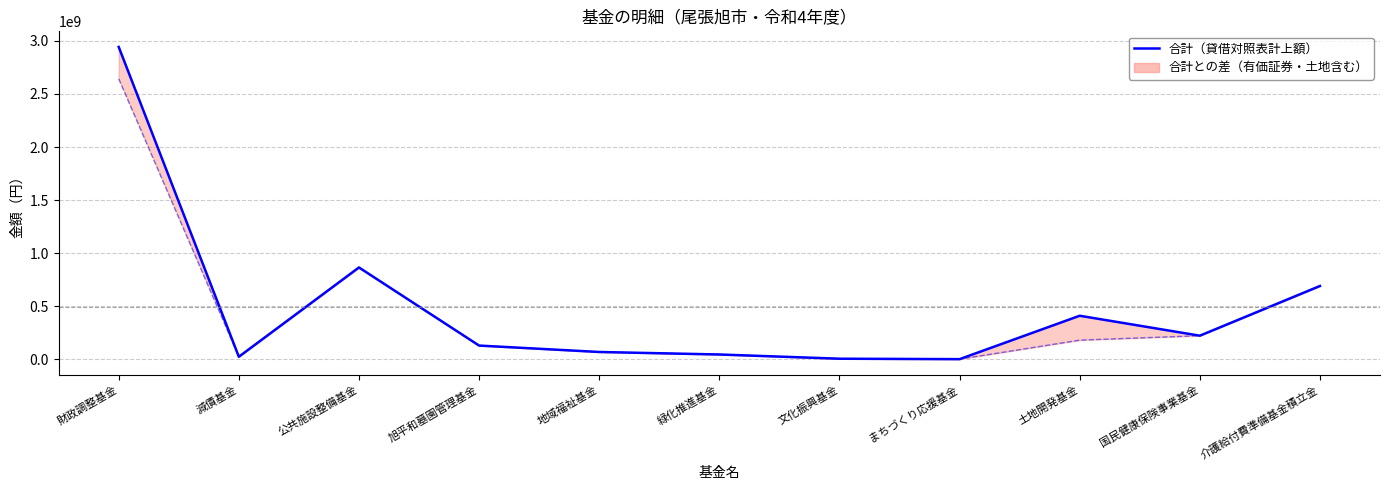

List the labels in order of value, largest first.

財政調整基金, 公共施設整備基金, 介護給付費準備基金積立金, 土地開発基金, 国民健康保険事業基金, 旭平和墓園管理基金, 地域福祉基金, 緑化推進基金, 減債基金, 文化振興基金, まちづくり応援基金